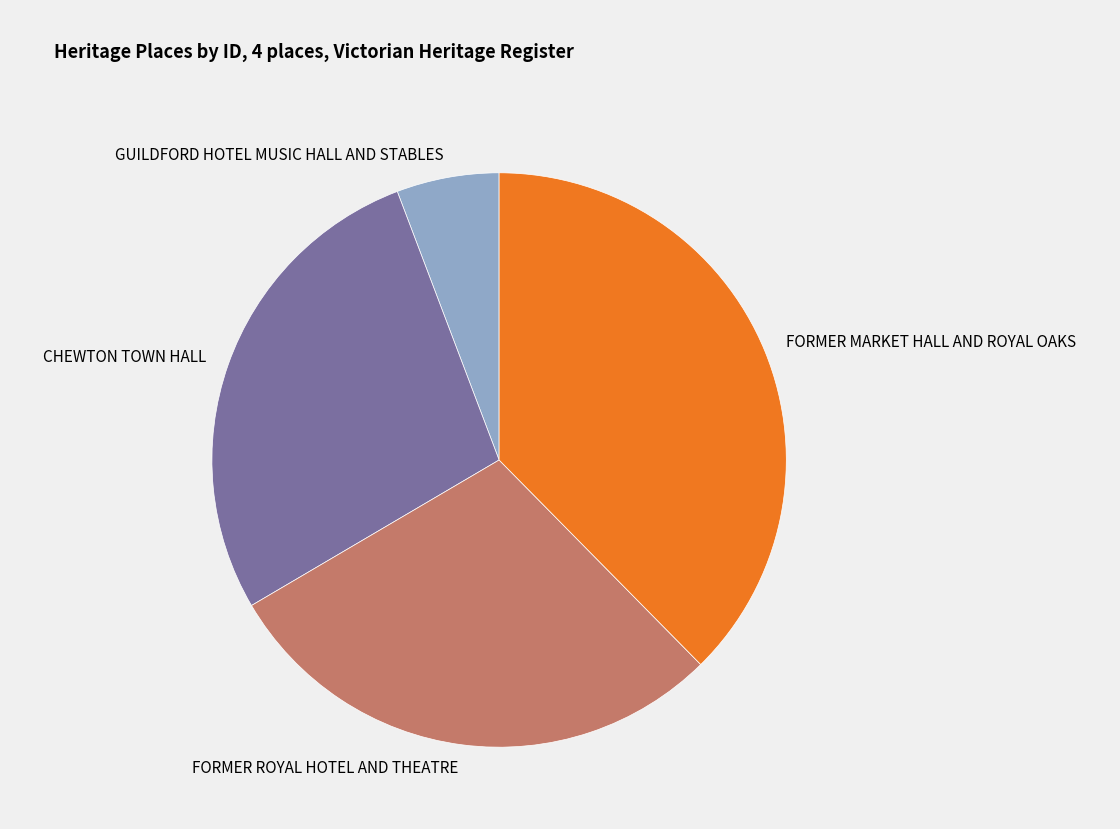

How many segments does this pie chart have?

4